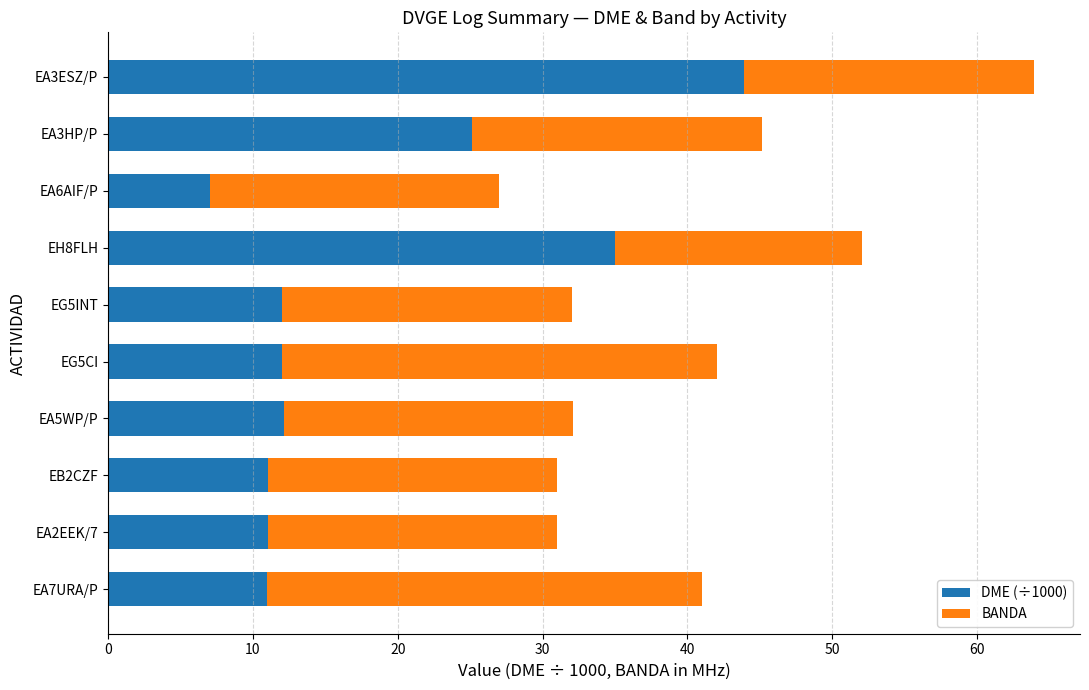

Is it true that DME (÷1000) equals 7.0 at EA6AIF/P?

True